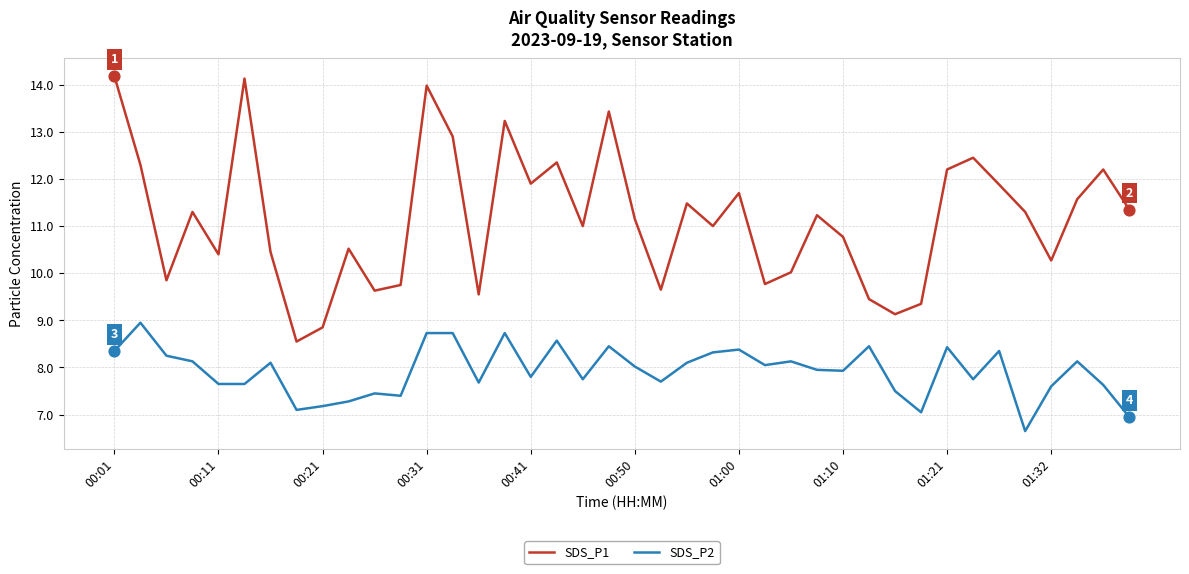

Which series has the largest total across all categories?

SDS_P1